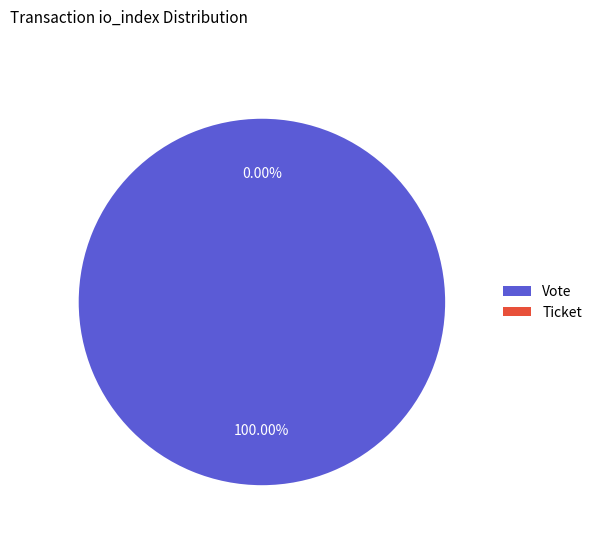

Which category accounts for the majority?

Vote